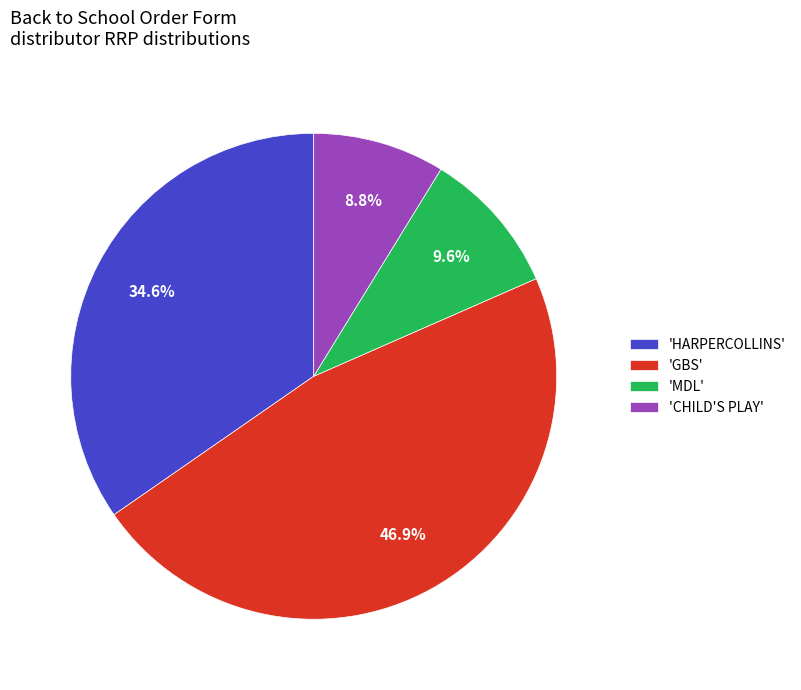

Count the number of slices in the pie.

4